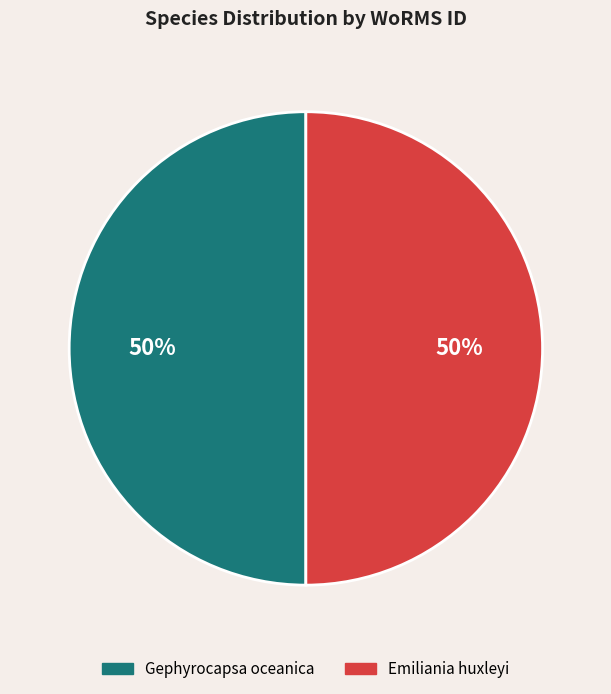

What percentage is the Gephyrocapsa oceanica slice, to the nearest percent?

50%